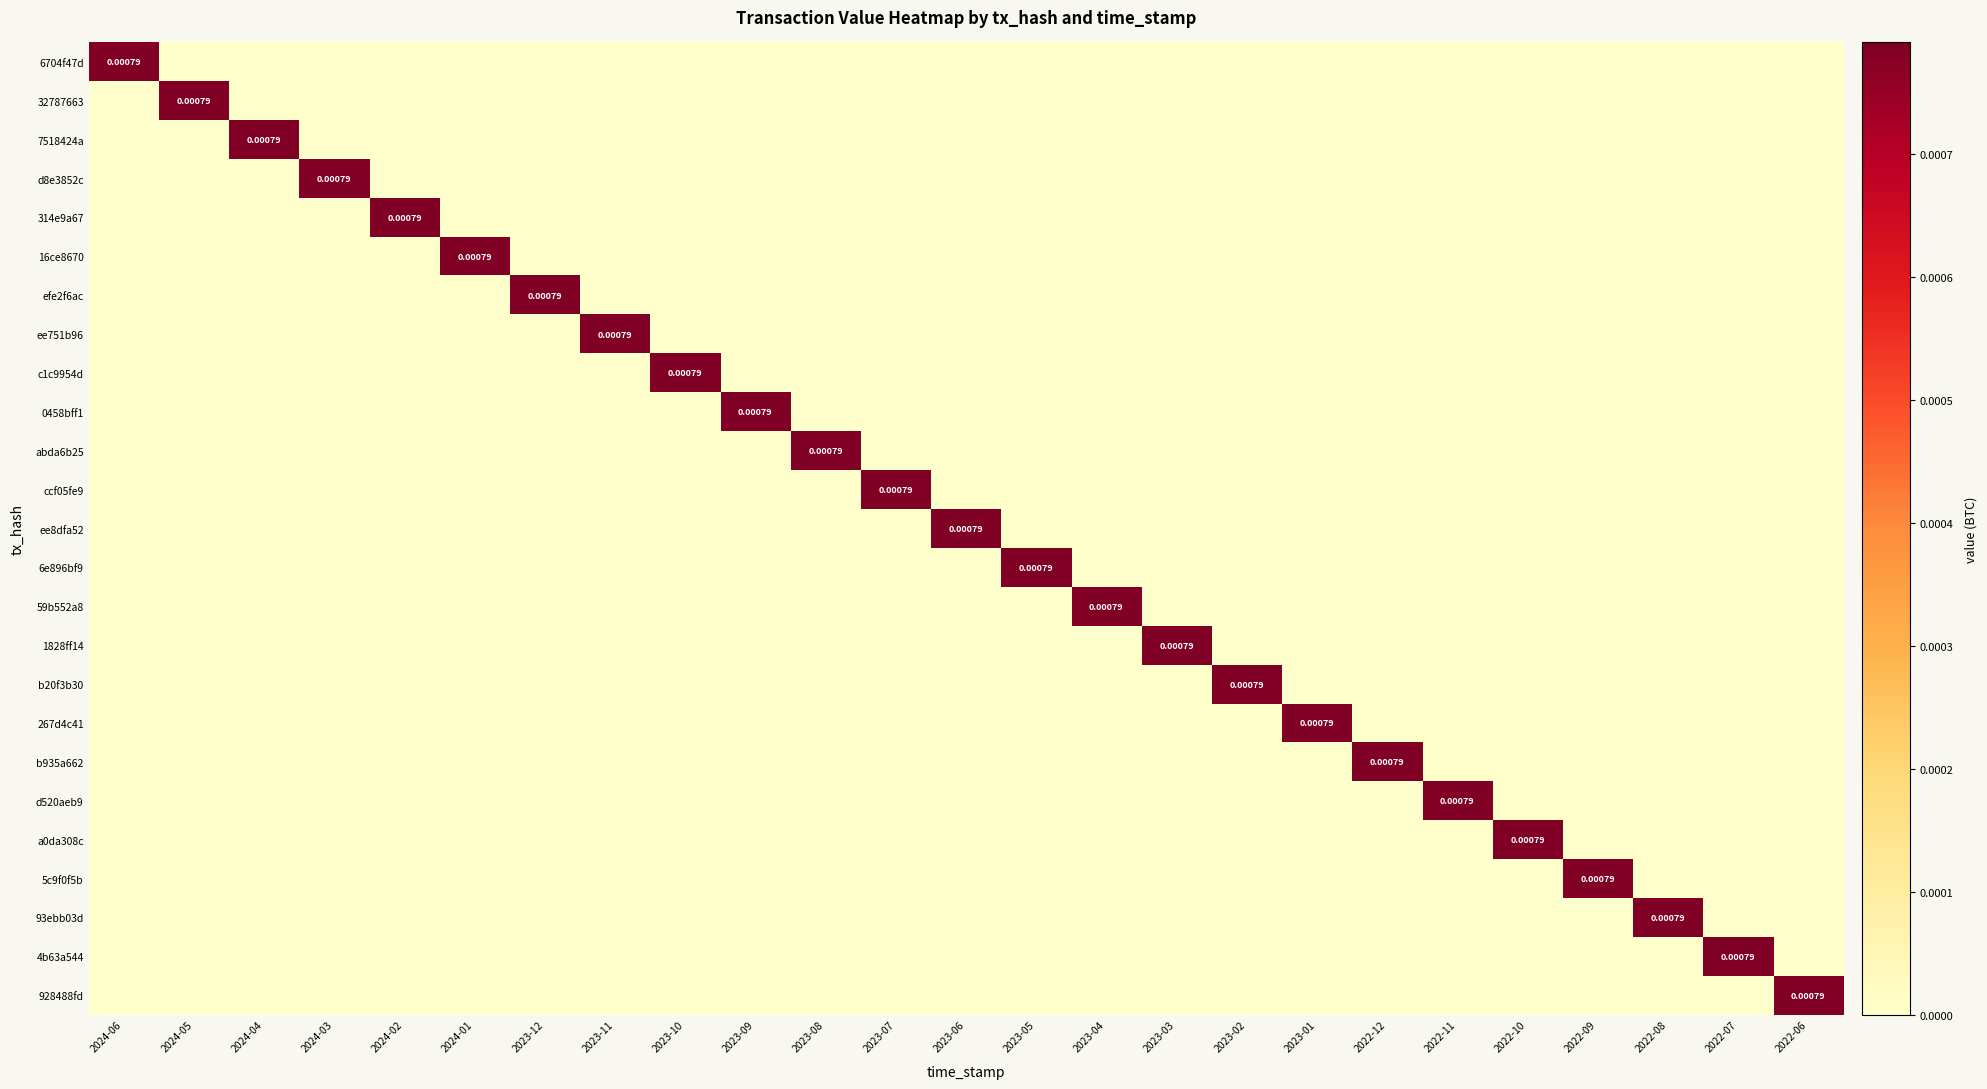

Is it true that 0458bff1 equals 0.0 at 2023-08?

True